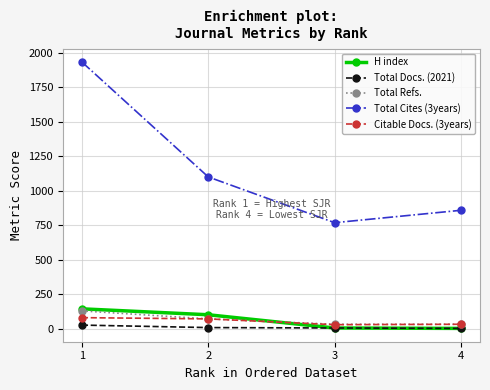

How many times do H index and Citable Docs. (3years) cross each other?

1